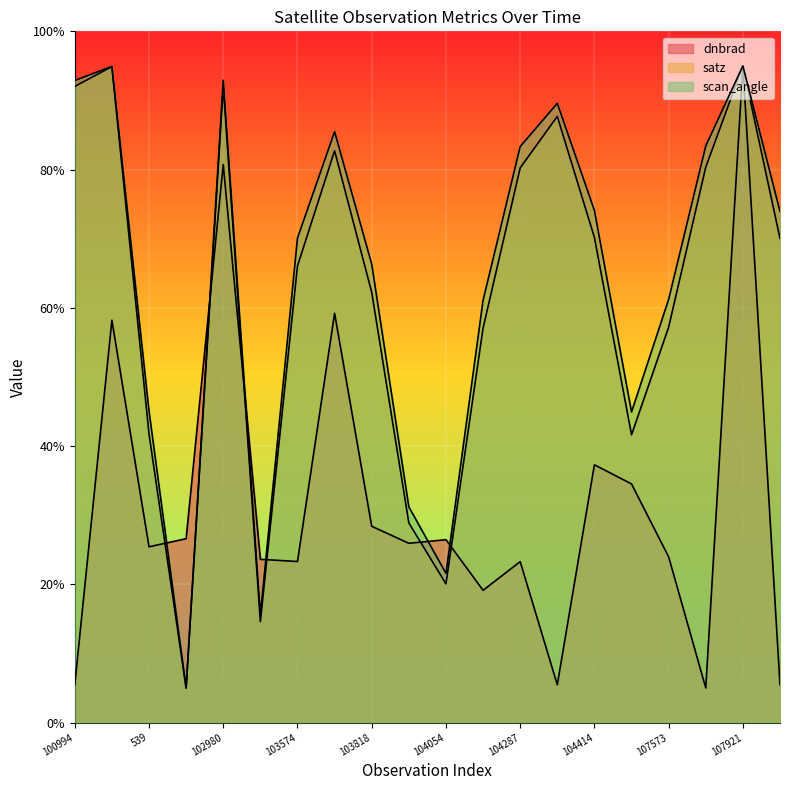

What are all the series names shown in the legend?

dnbrad, satz, scan_angle